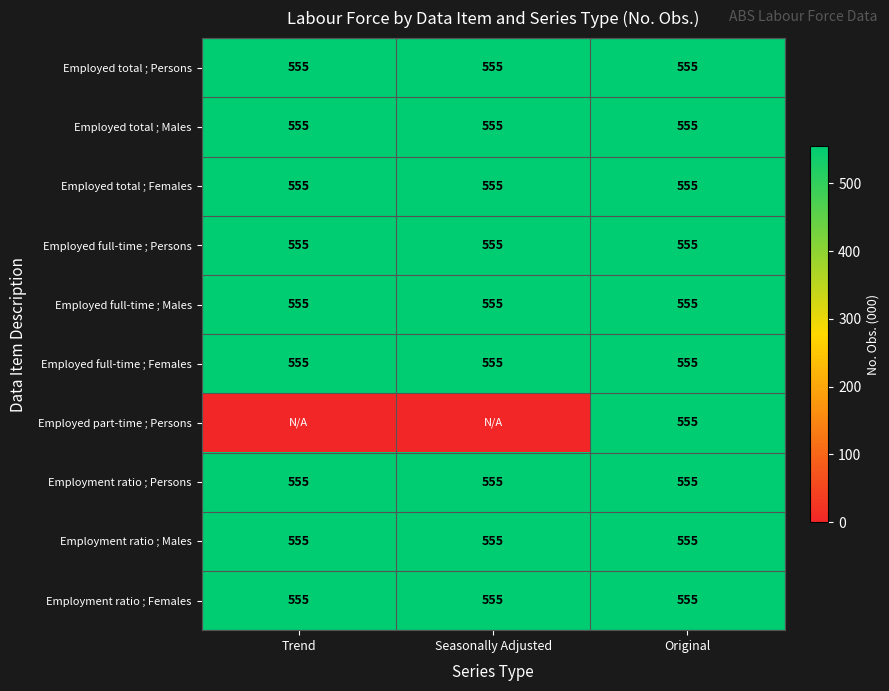

The value of Employed total ; Persons at Original is 555. True or false?

True